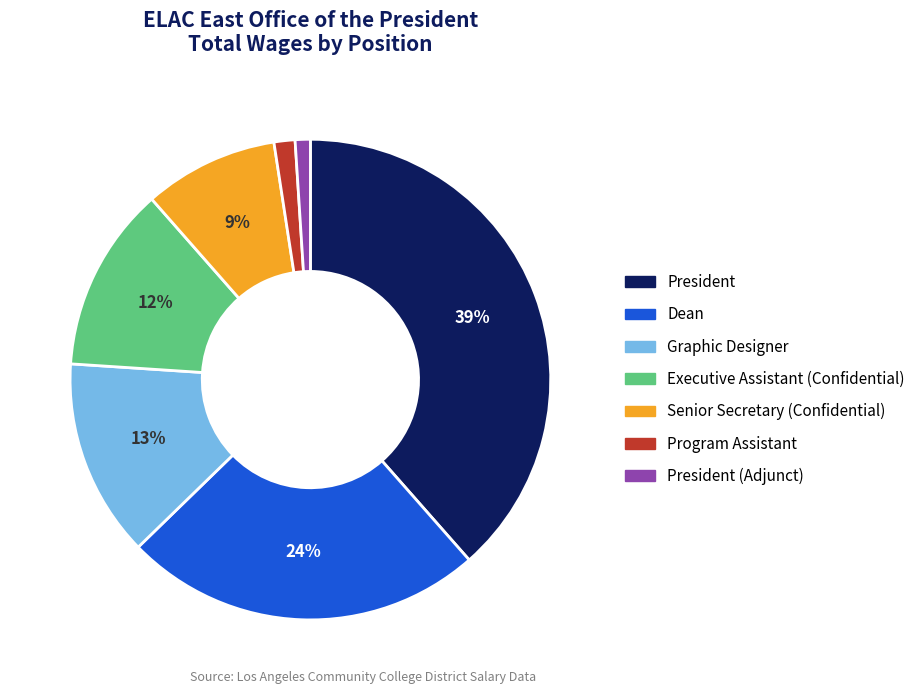

Which category has the biggest portion of the pie?

President